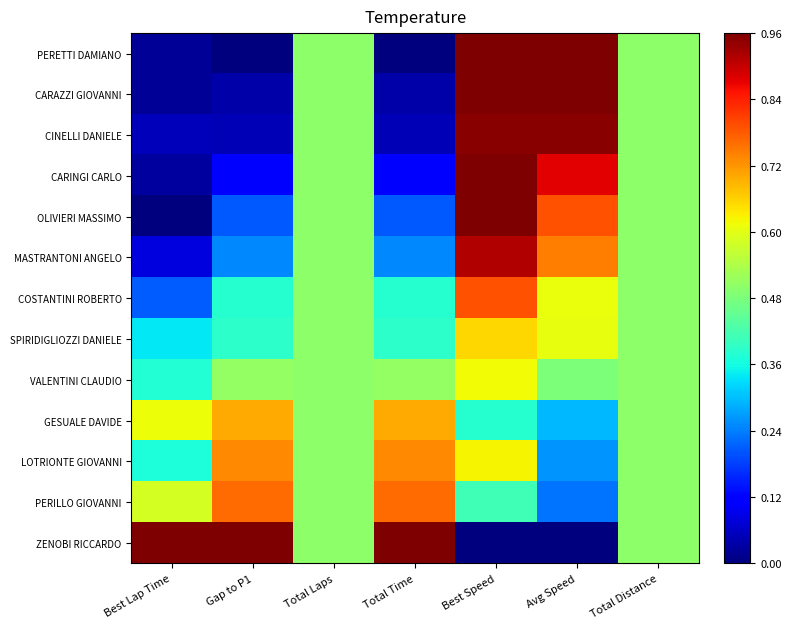

What is the difference between the highest and lowest values at Gap to P1?

1.0